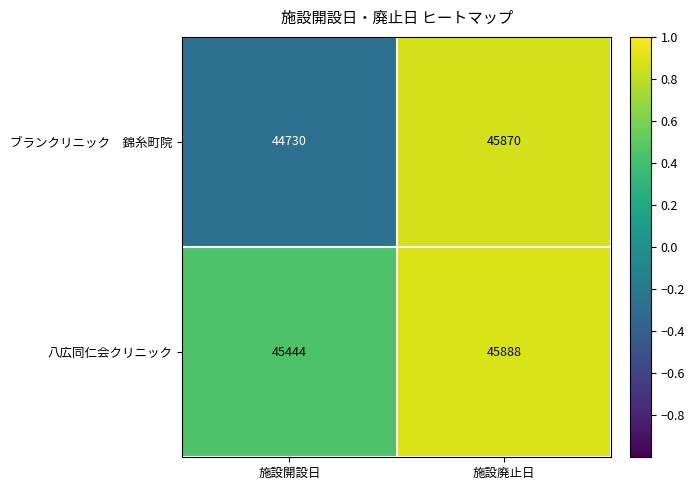

What is the difference between the 八広同仁会クリニック values at 施設廃止日 and 施設開設日?

444